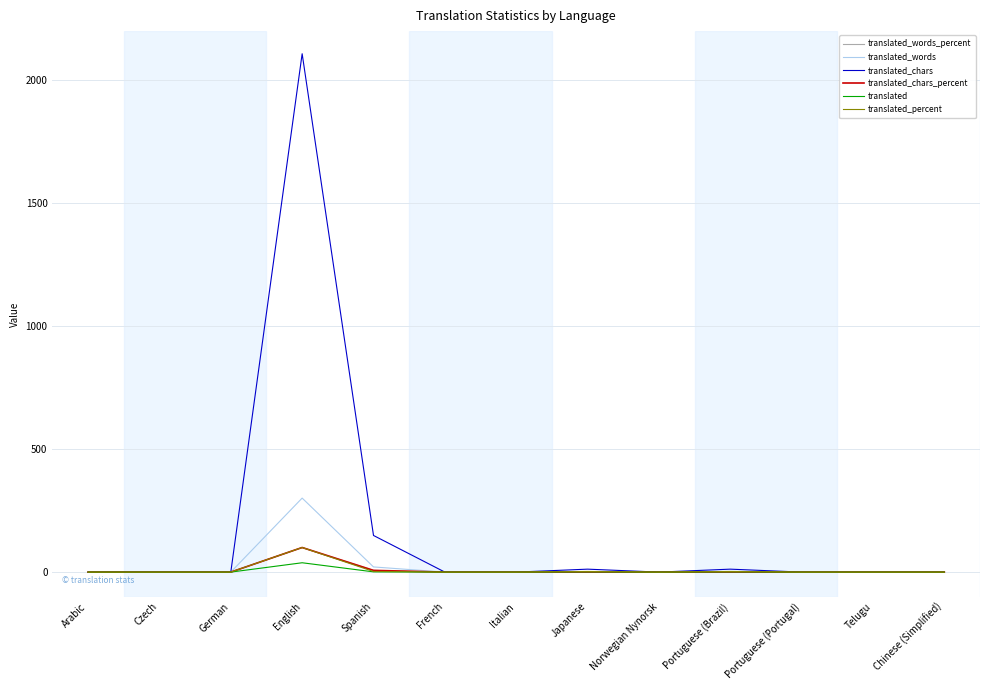

At how many categories does at least one series exceed 1743?

1